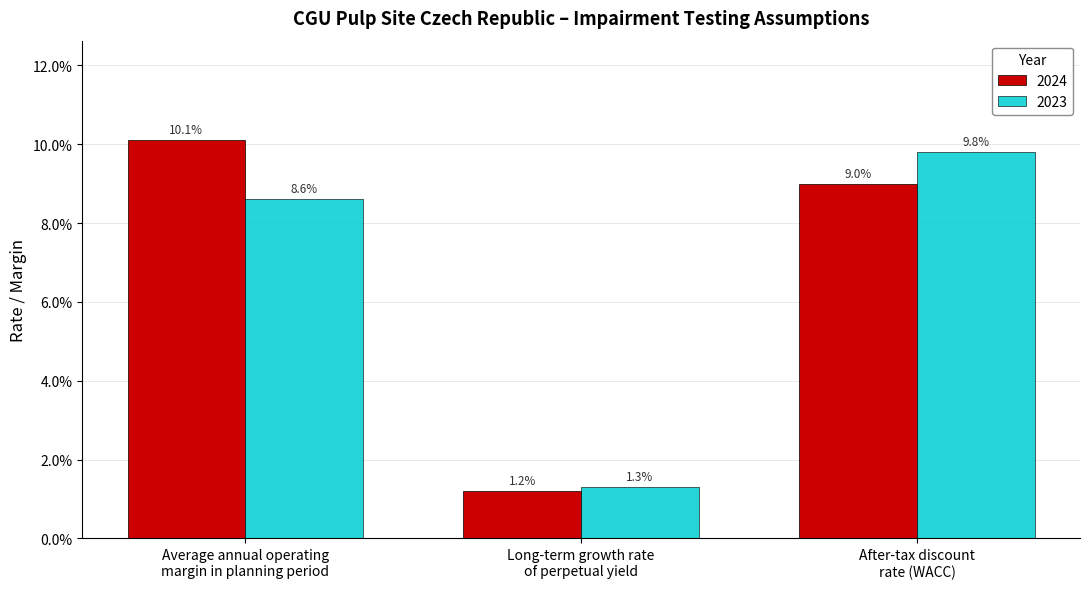

Where is 2024 nearest to the value 0?

Long-term growth rate
of perpetual yield